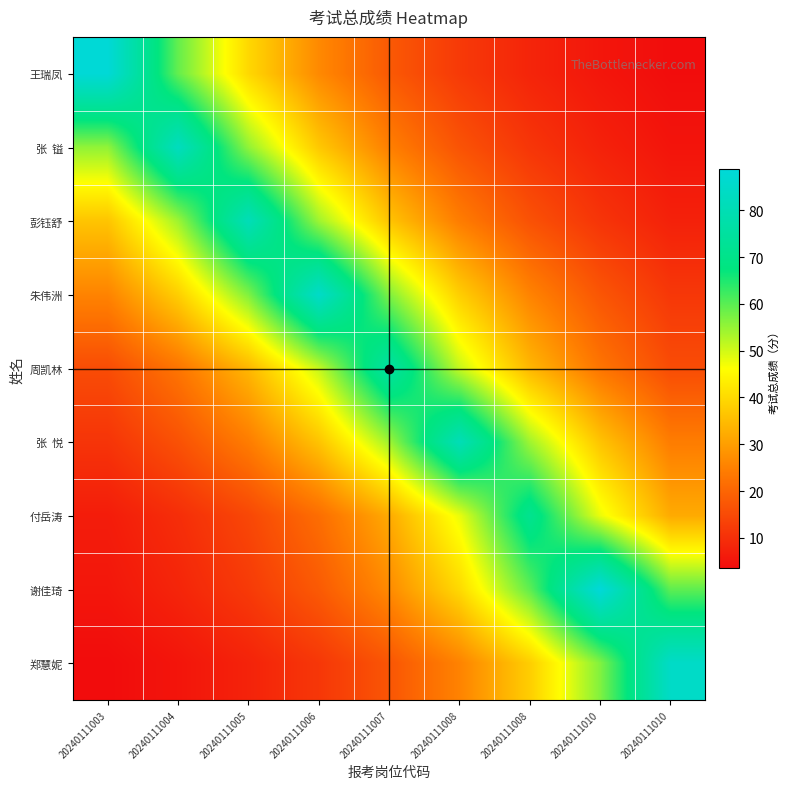

At how many categories does at least one series exceed 64?

9